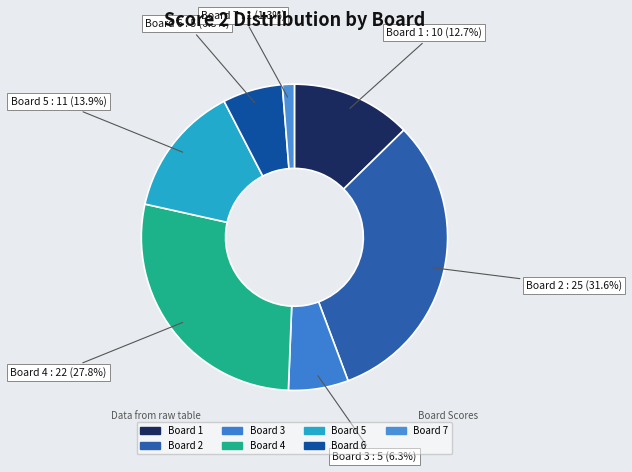

Does Board 5 represent more than half of the total?

No